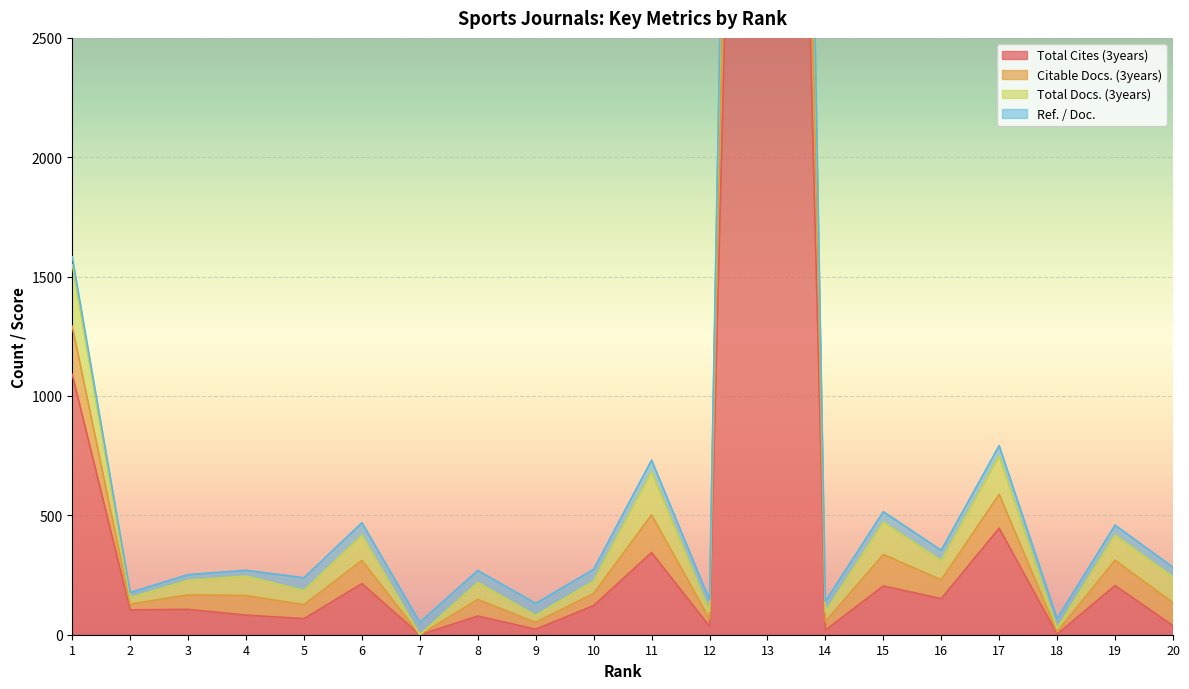

What is the difference between the maximum and second lowest values in the Total Docs. (3years) series?

13367.3